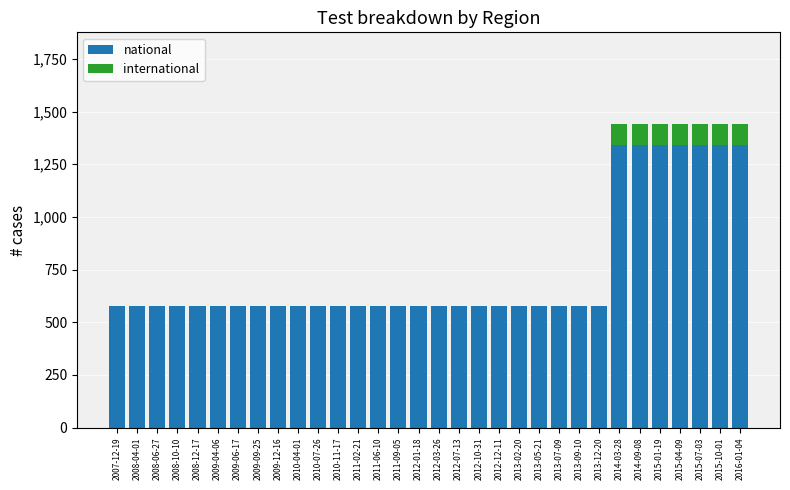

What is the total value across all series at 2013-07-09?

576